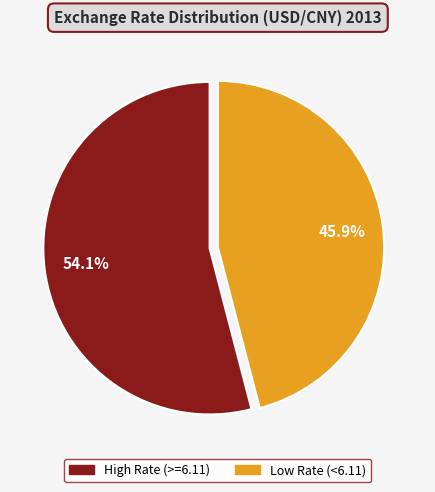

Count the number of slices in the pie.

2